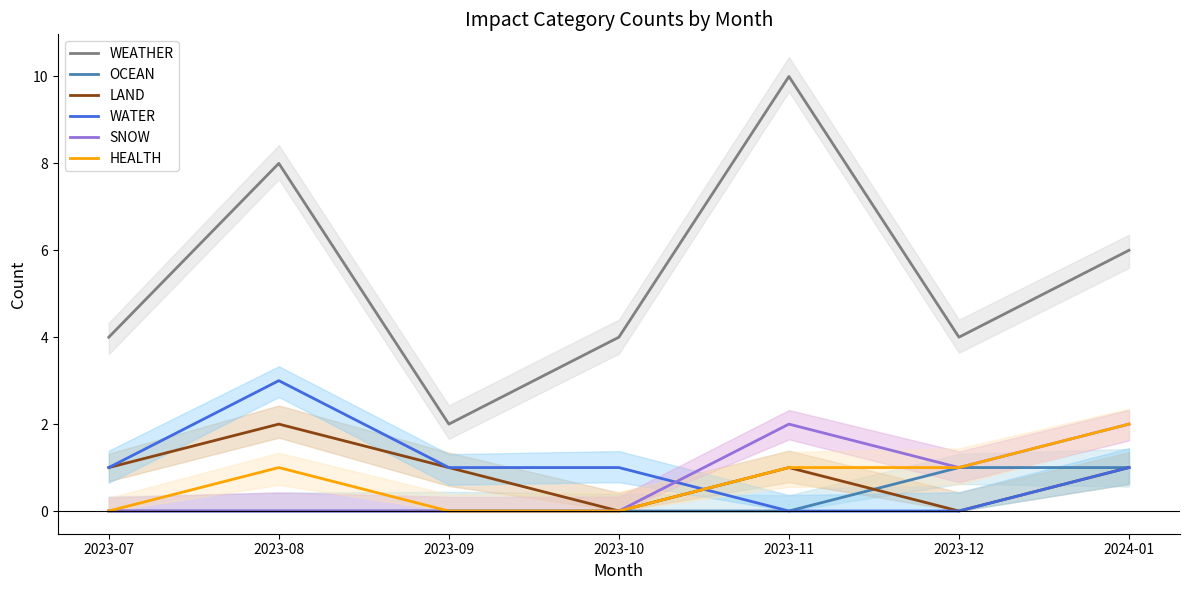

How many positive values does the OCEAN series have?

2